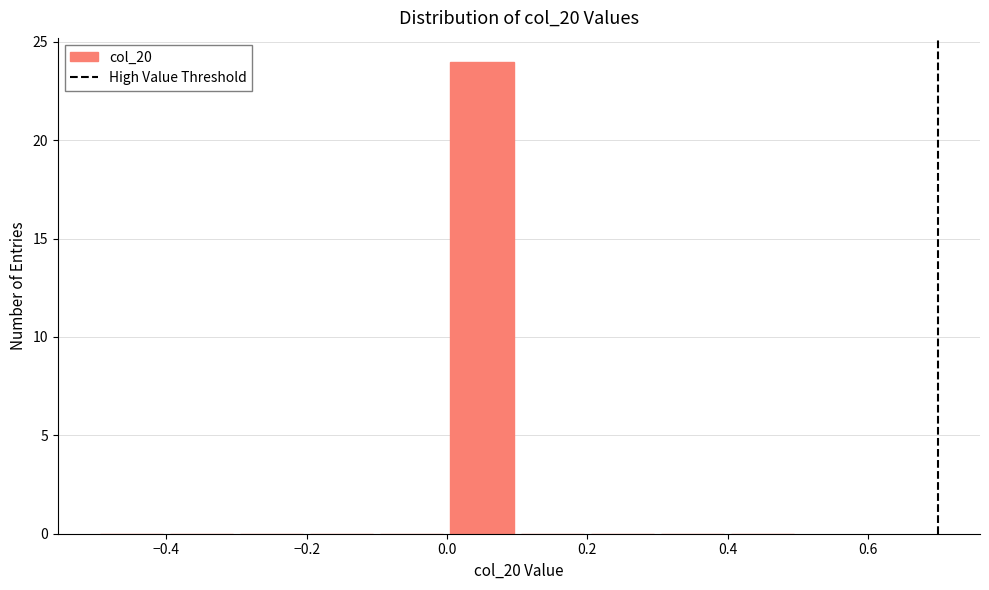

Which range on the x-axis has the tallest bar?

0.0 to 0.1